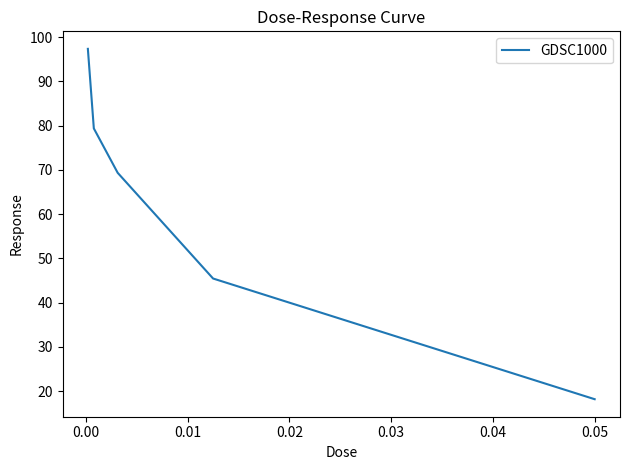

What is the sum of all values?

309.7